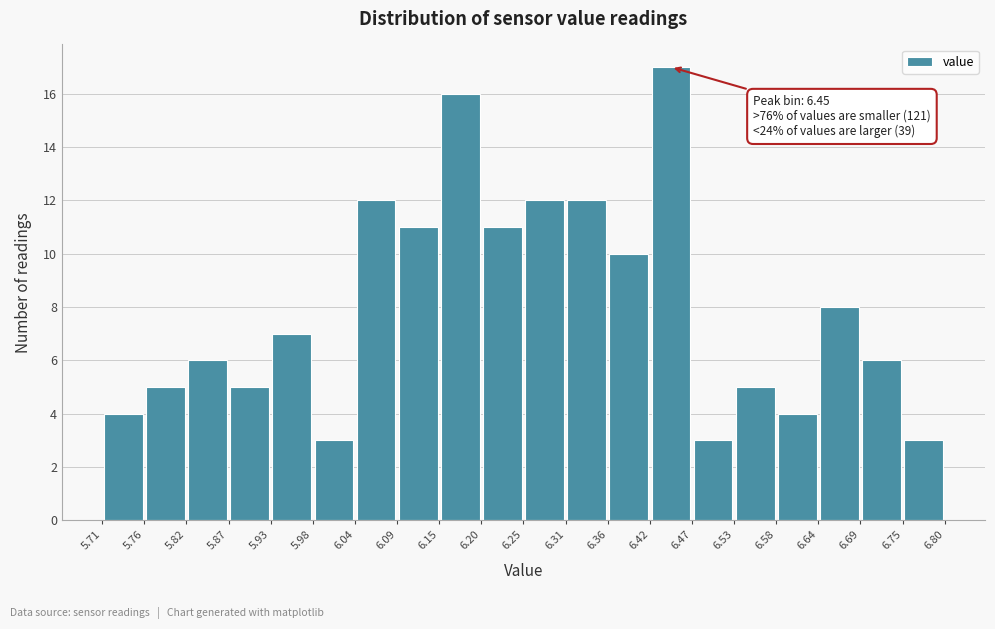

Which range on the x-axis has the tallest bar?

6.42 to 6.47